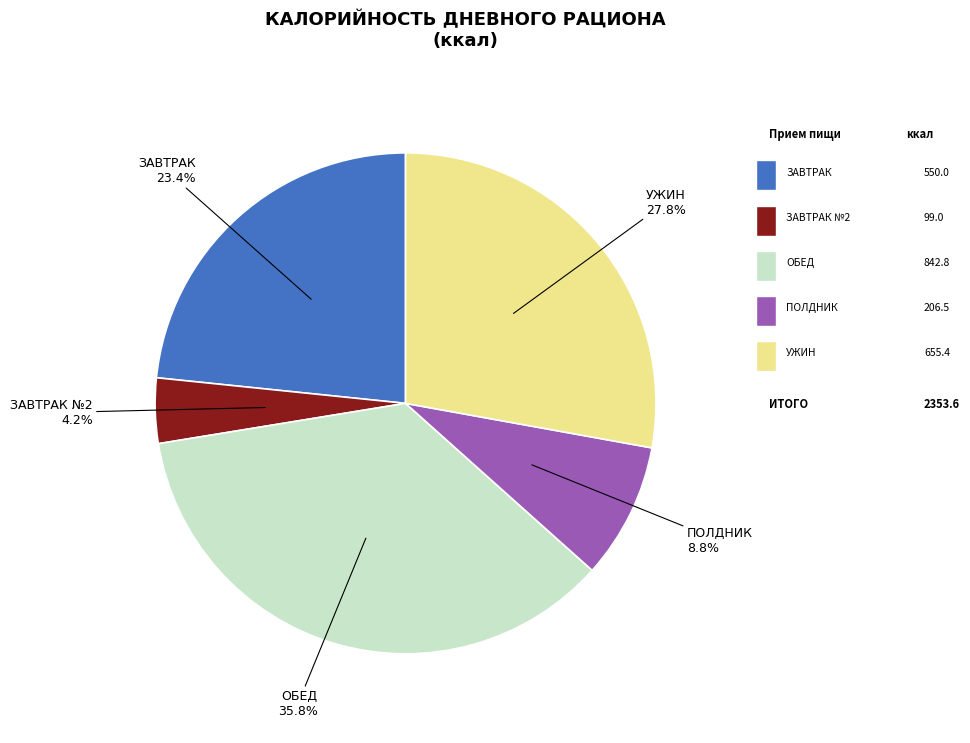

Does any single category account for the majority?

No